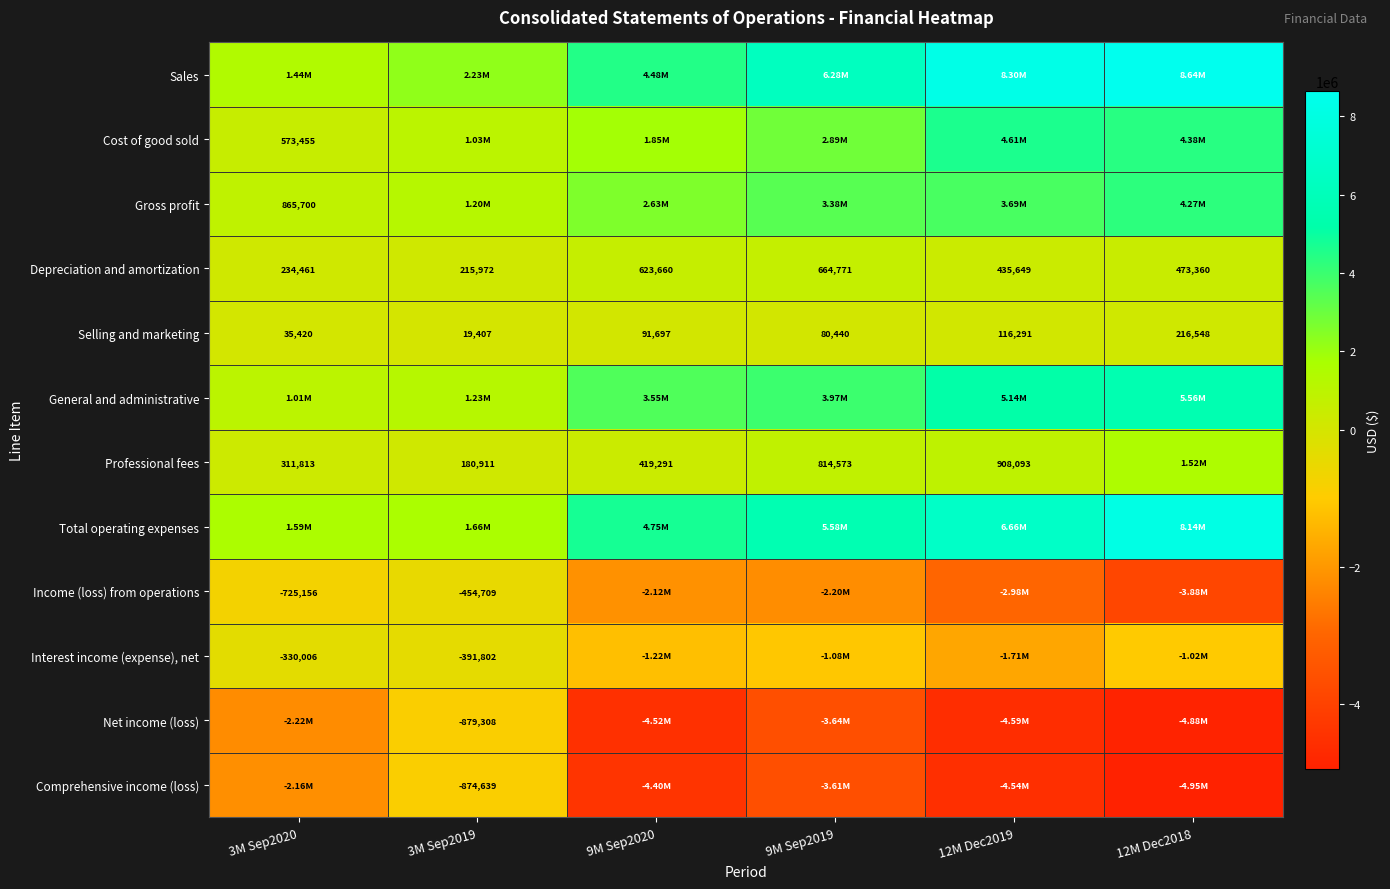

What is the sum of all Depreciation and amortization values?

2647873